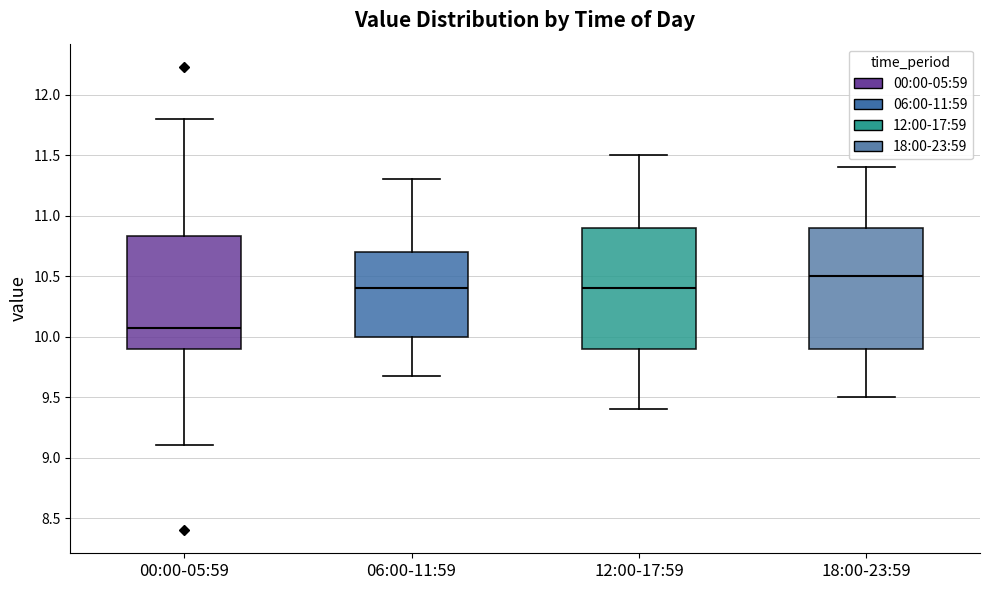

Which box has the lowest median line?

00:00-05:59